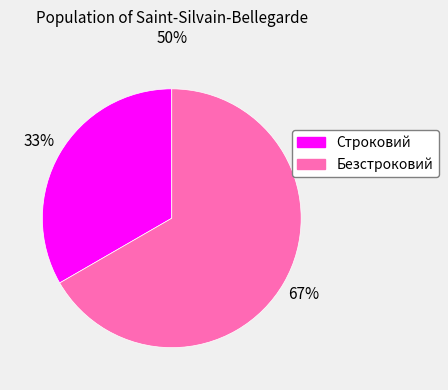

To the nearest percent, what is the average slice percentage?

50%